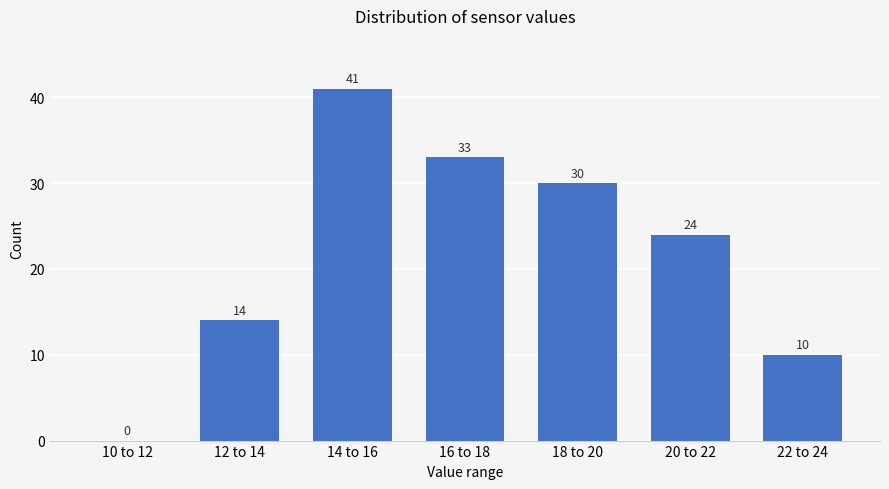

Reading right to left, list all the values displayed in this chart.

22 to 24=10	20 to 22=24	18 to 20=30	16 to 18=33	14 to 16=41	12 to 14=14	10 to 12=0